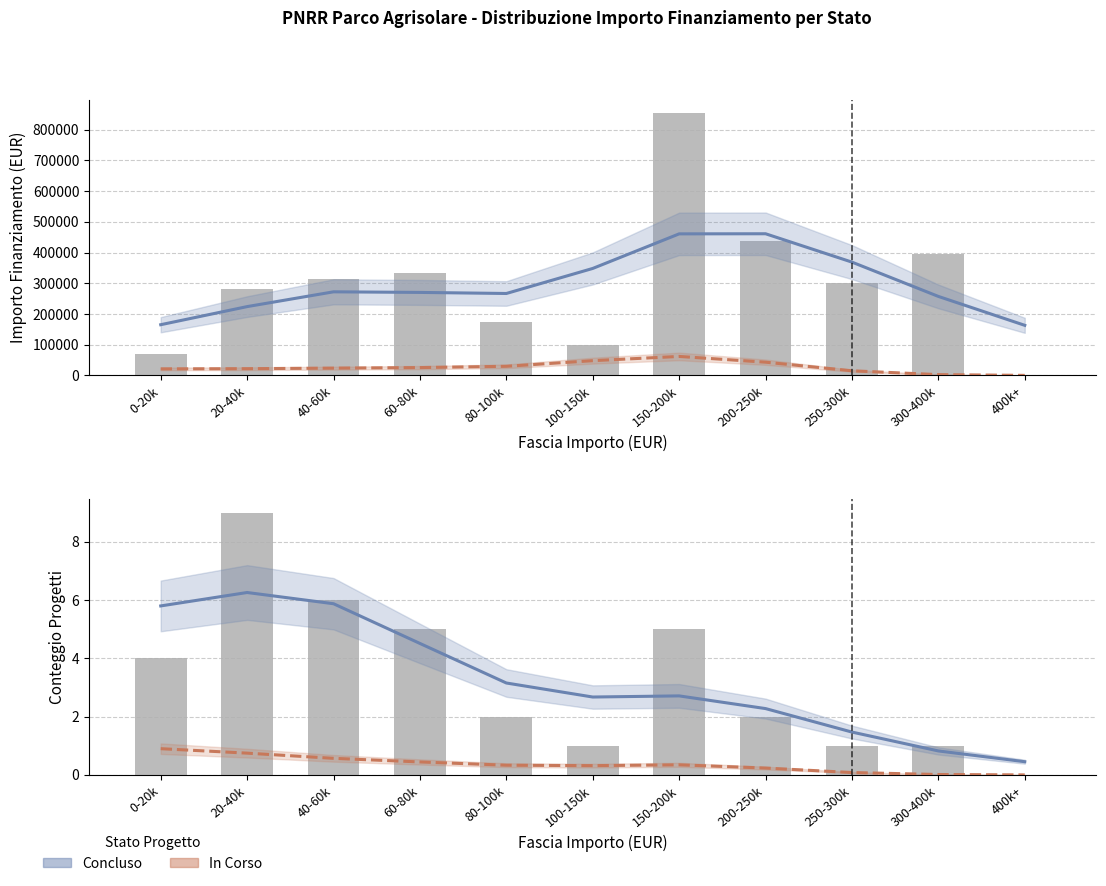

Reading left to right, transcribe all the data shown in this chart.

Concluso: 5.8	6.3	5.9	4.5	3.2	2.7	2.7	2.3	1.5	0.8	0.5
In Corso: 0.9	0.7	0.6	0.4	0.3	0.3	0.3	0.2	0.1	0.0	0.0